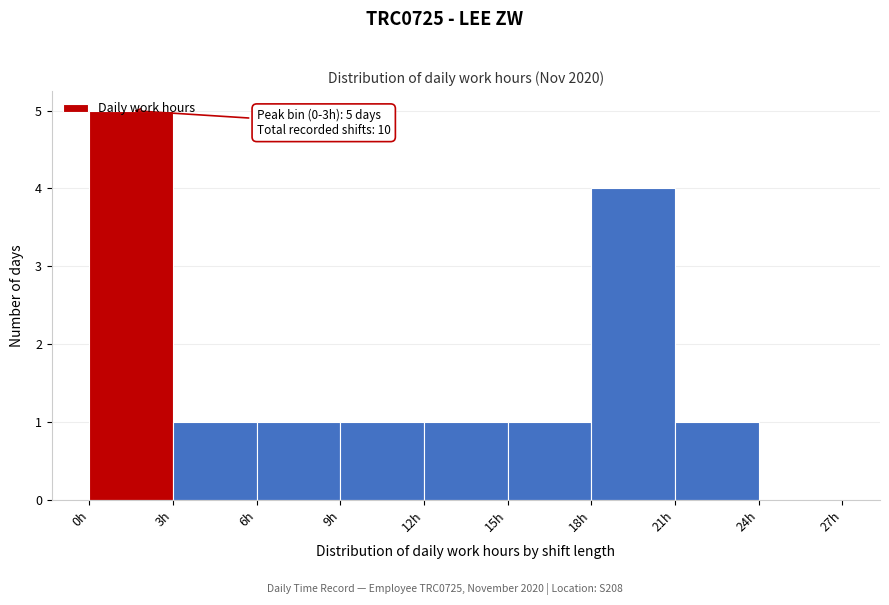

Which range on the x-axis has the tallest bar?

0 to 3